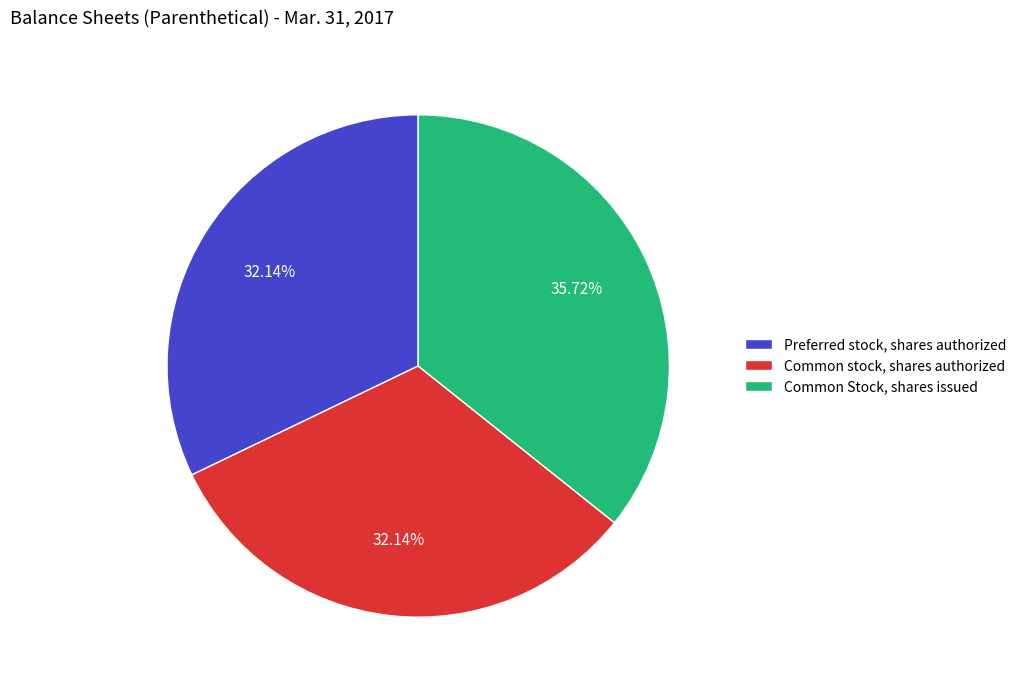

To the nearest percent, what portion does Preferred stock, shares authorized represent?

32%